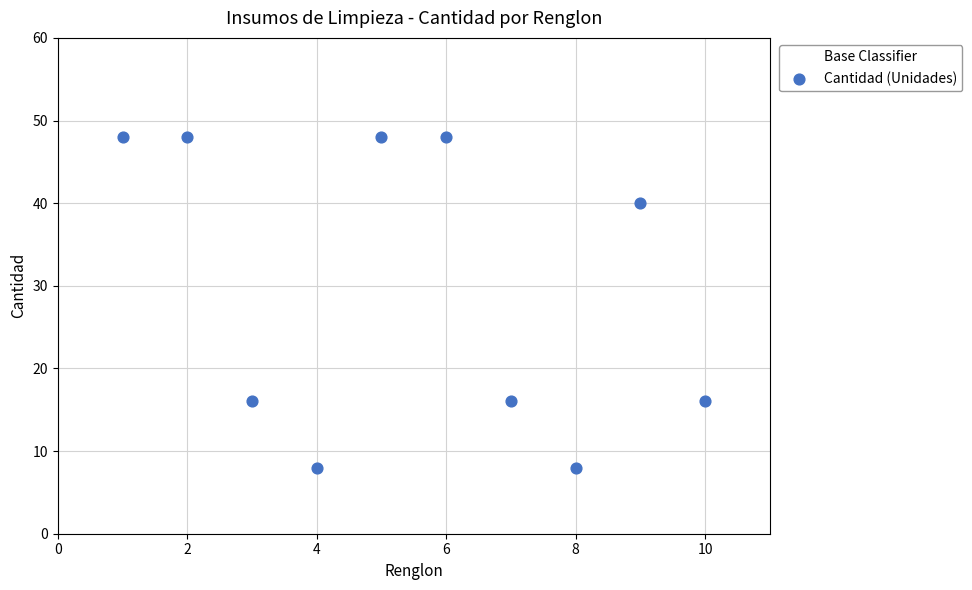

What is the range of Y values (max minus min)?

40